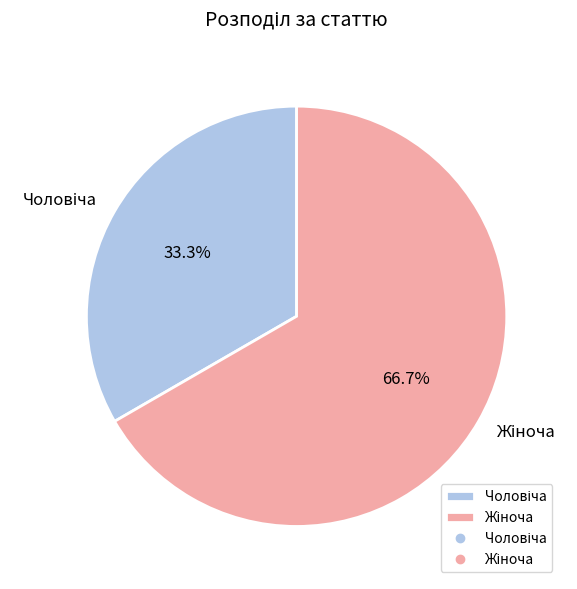

Is there any slice that represents more than half of the pie?

Yes